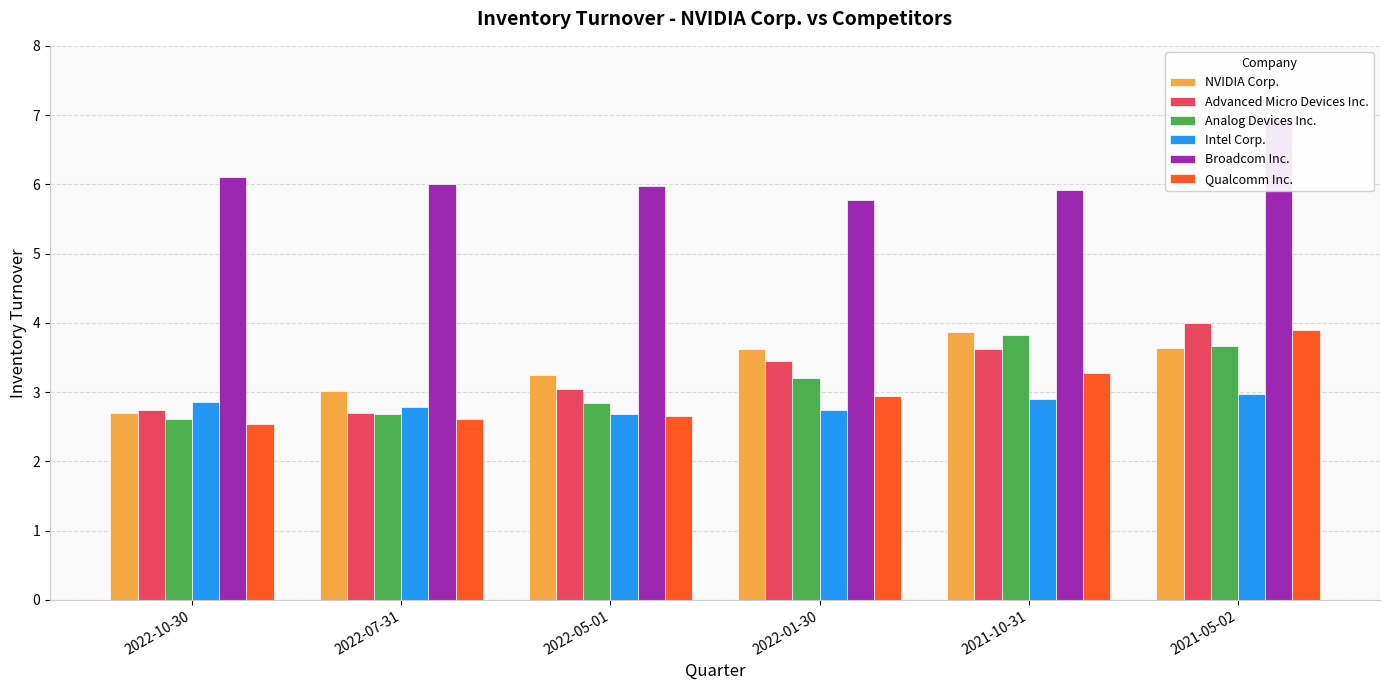

Which category has the highest value across all series?

2021-05-02